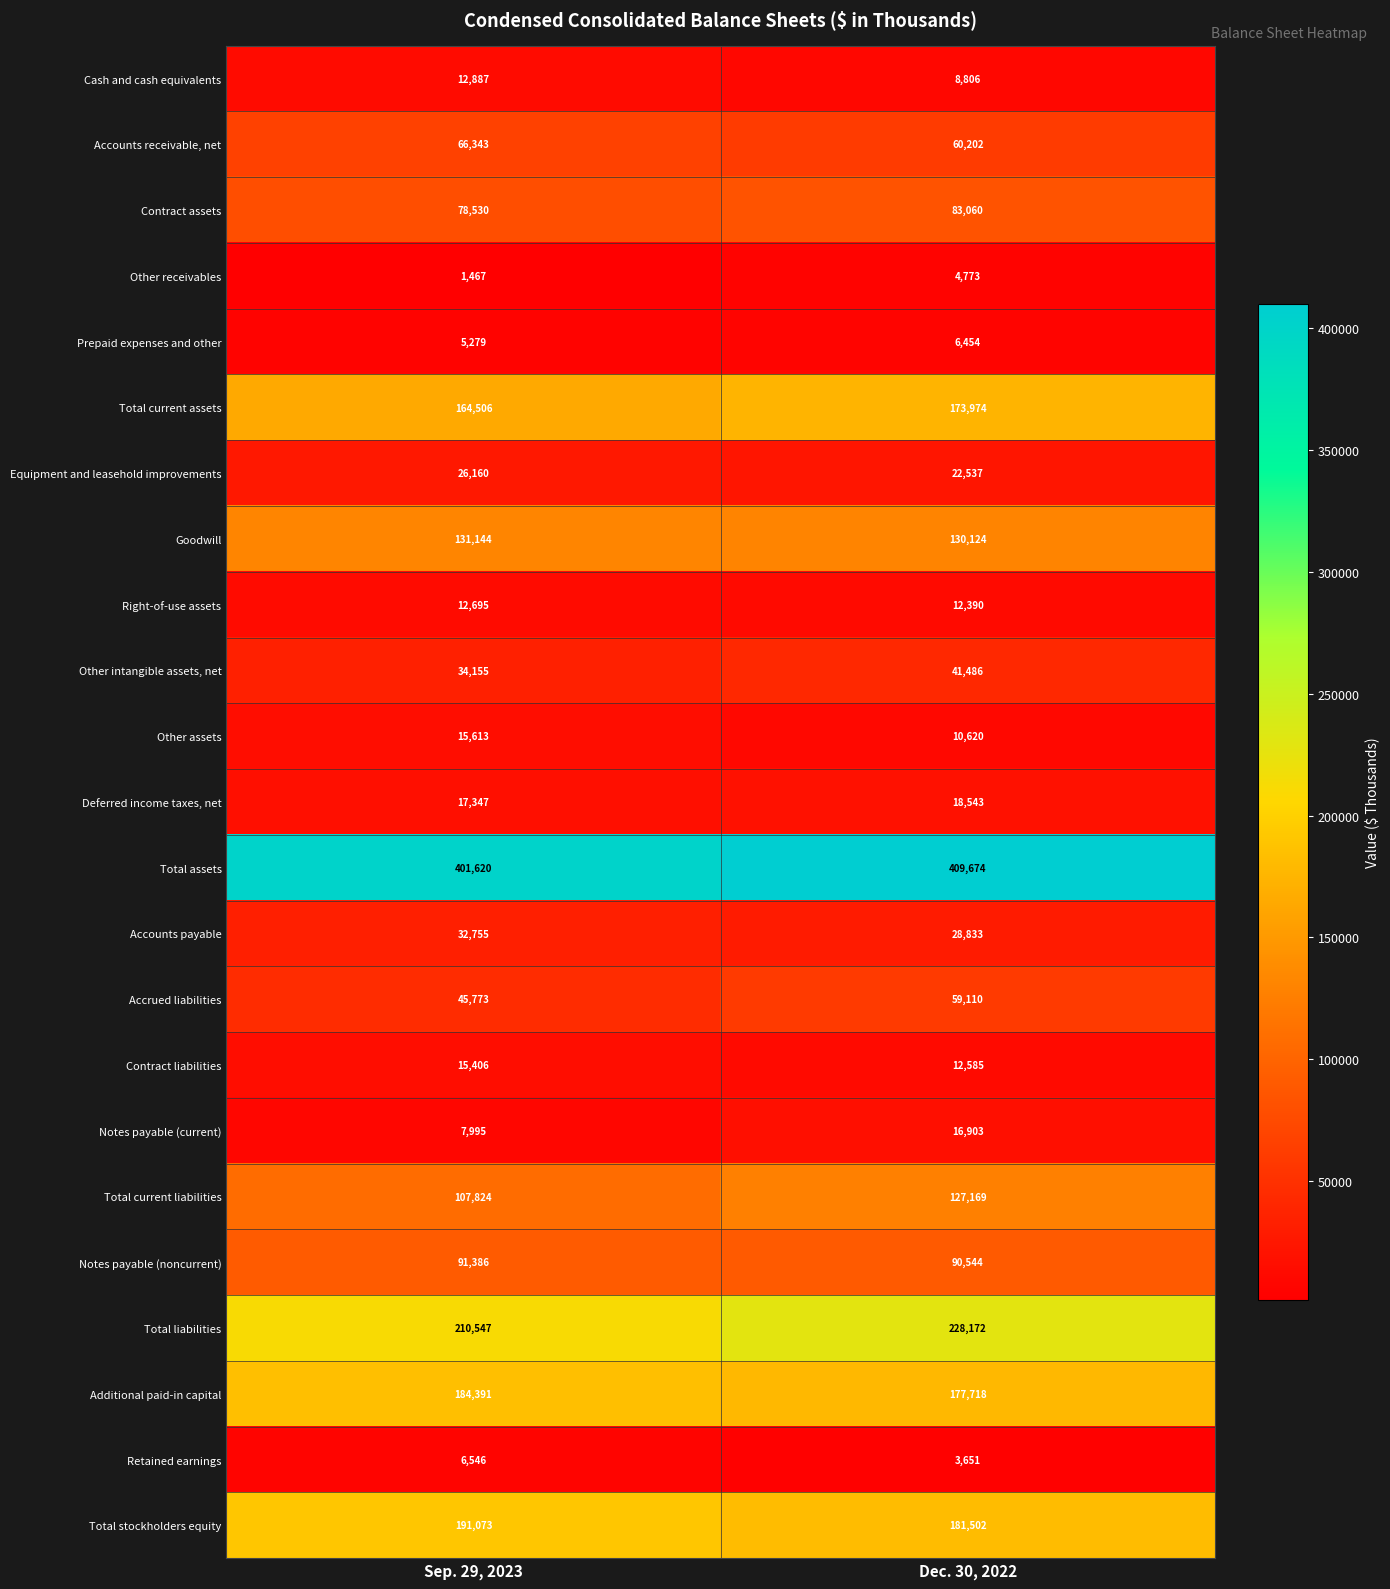

What is the maximum value for Other intangible assets, net?

41486